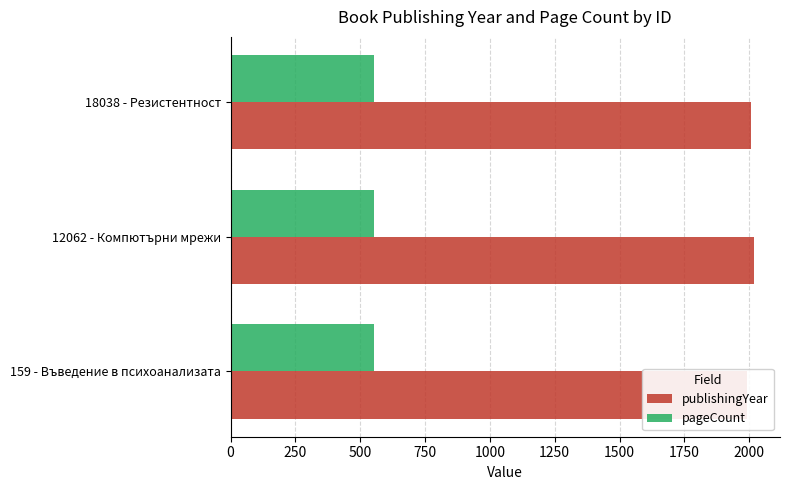

How many bars are there in total?

6